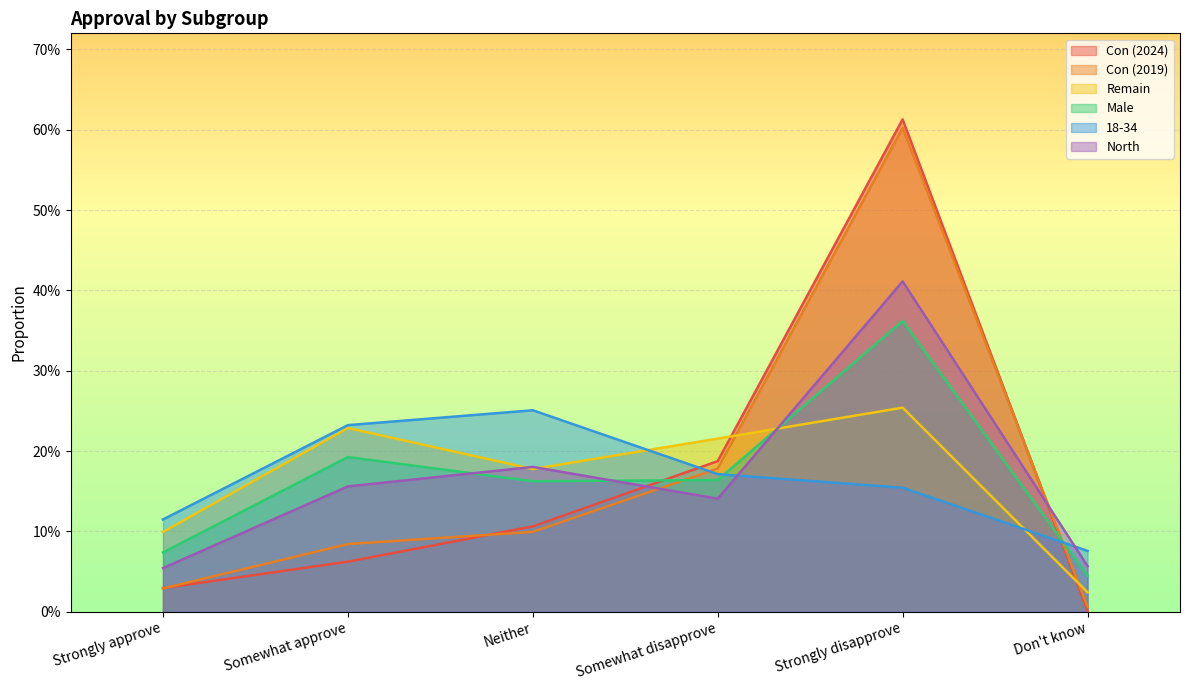

The value of 18-34 at Strongly disapprove is 0.2. True or false?

True